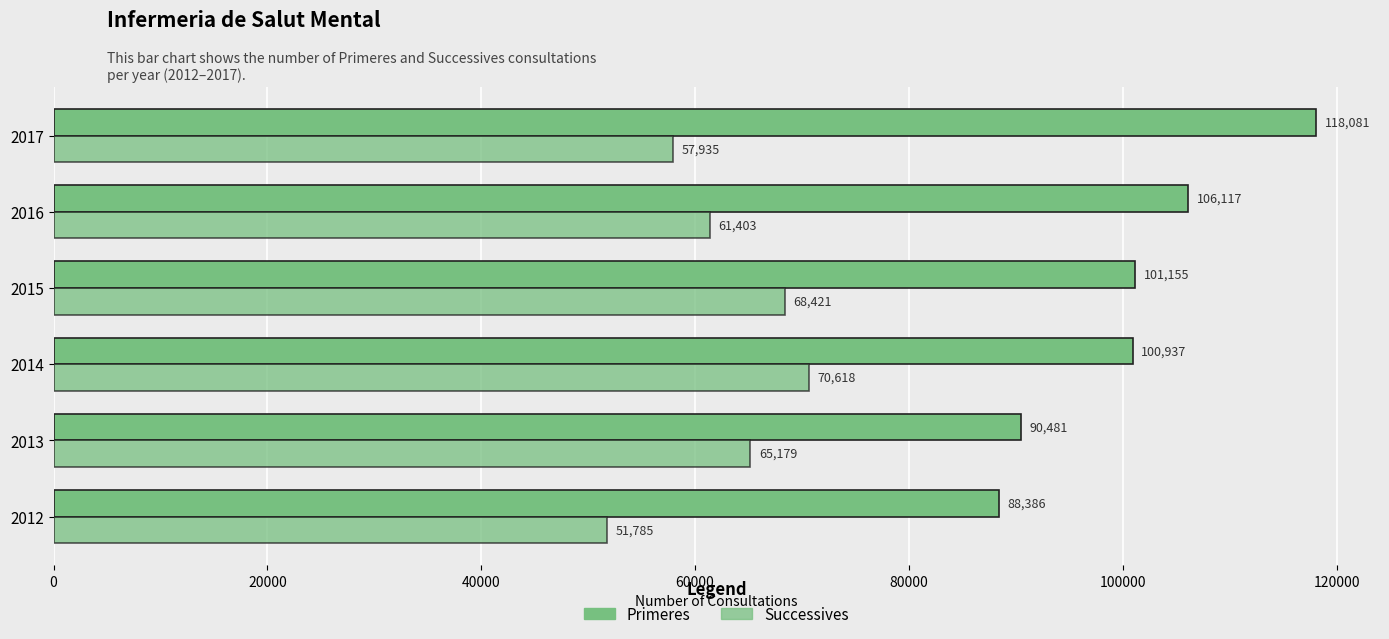

At how many categories does at least one series exceed 86734?

6